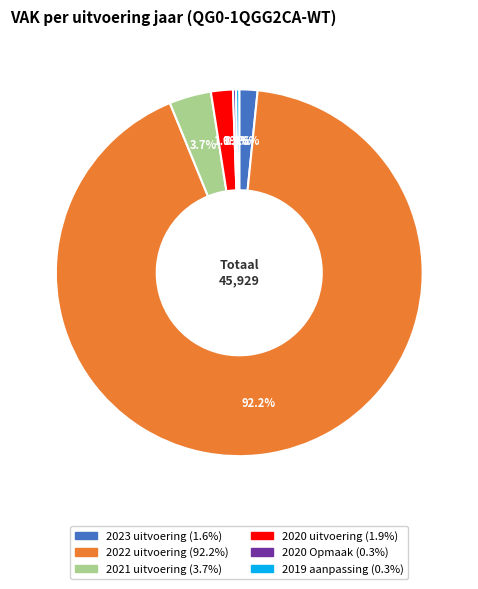

Which category has the biggest portion of the pie?

2022 uitvoering